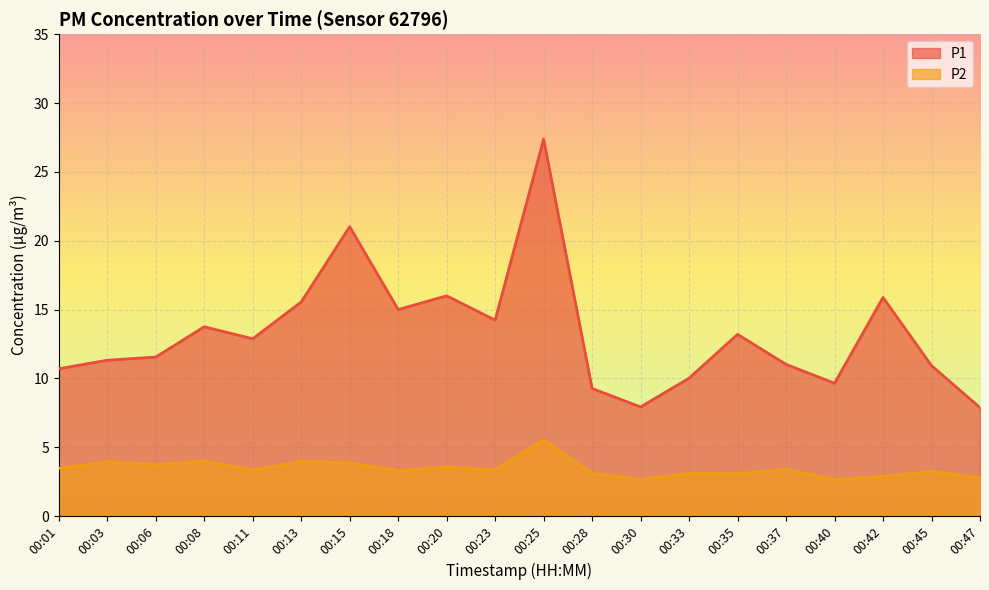

Which series has the largest range (max minus min)?

P1